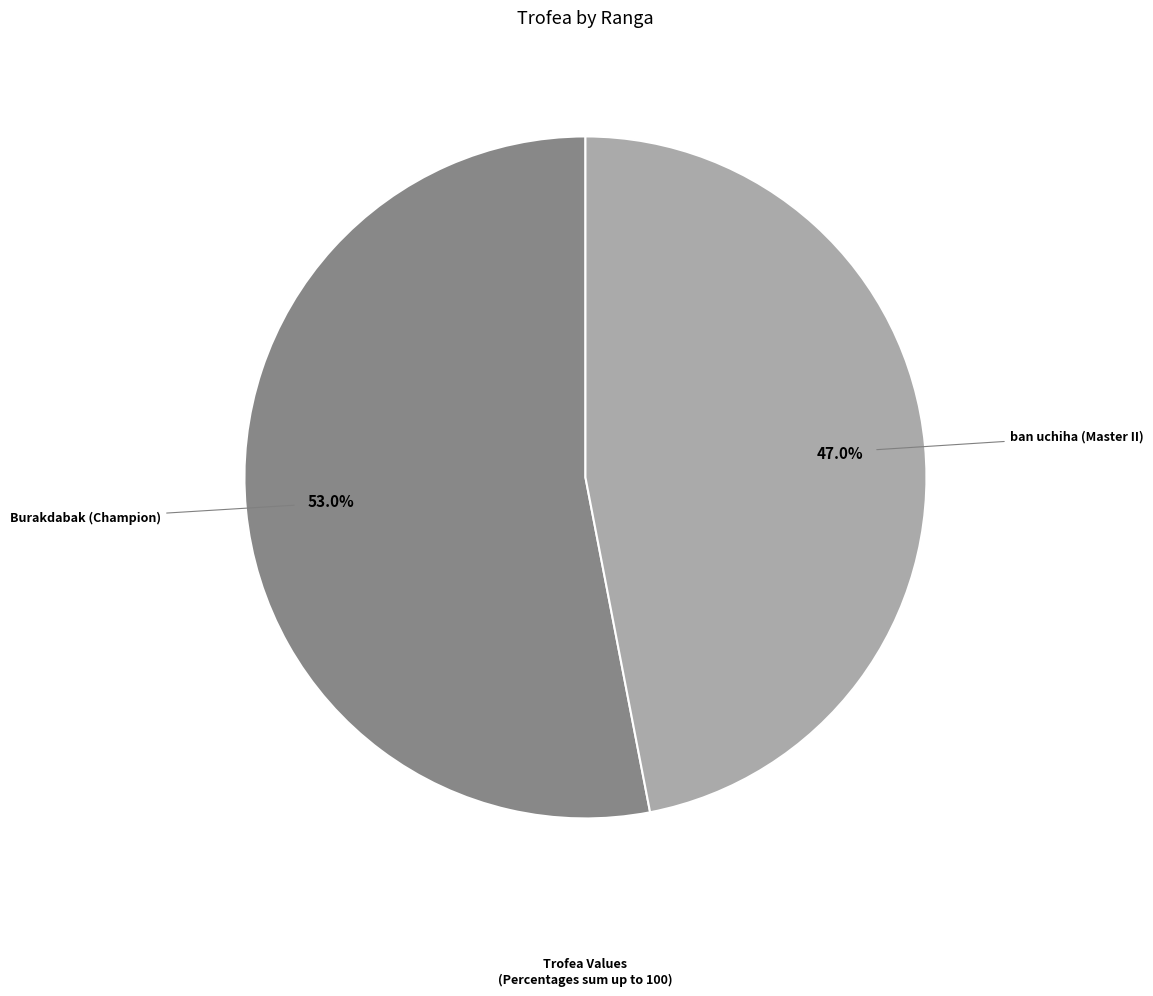

How many slices are in this pie chart?

2